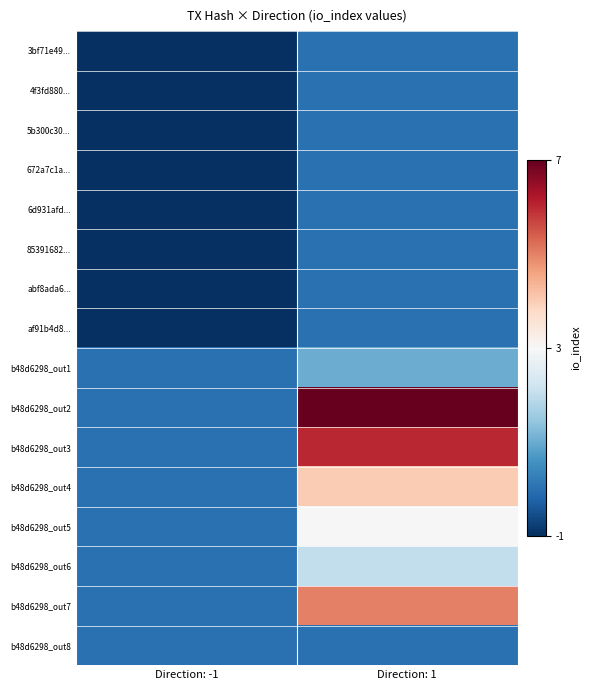

Reading right to left, transcribe all the data shown in this chart.

3bf71e49...: Direction: 1=0.1	Direction: -1=0.0
4f3fd880...: Direction: 1=0.1	Direction: -1=0.0
5b300c30...: Direction: 1=0.1	Direction: -1=0.0
672a7c1a...: Direction: 1=0.1	Direction: -1=0.0
6d931afd...: Direction: 1=0.1	Direction: -1=0.0
85391682...: Direction: 1=0.1	Direction: -1=0.0
abf8ada6...: Direction: 1=0.1	Direction: -1=0.0
af91b4d8...: Direction: 1=0.1	Direction: -1=0.0
b48d6298_out1: Direction: 1=0.2	Direction: -1=0.1
b48d6298_out2: Direction: 1=1.0	Direction: -1=0.1
b48d6298_out3: Direction: 1=0.9	Direction: -1=0.1
b48d6298_out4: Direction: 1=0.6	Direction: -1=0.1
b48d6298_out5: Direction: 1=0.5	Direction: -1=0.1
b48d6298_out6: Direction: 1=0.4	Direction: -1=0.1
b48d6298_out7: Direction: 1=0.8	Direction: -1=0.1
b48d6298_out8: Direction: 1=0.1	Direction: -1=0.1